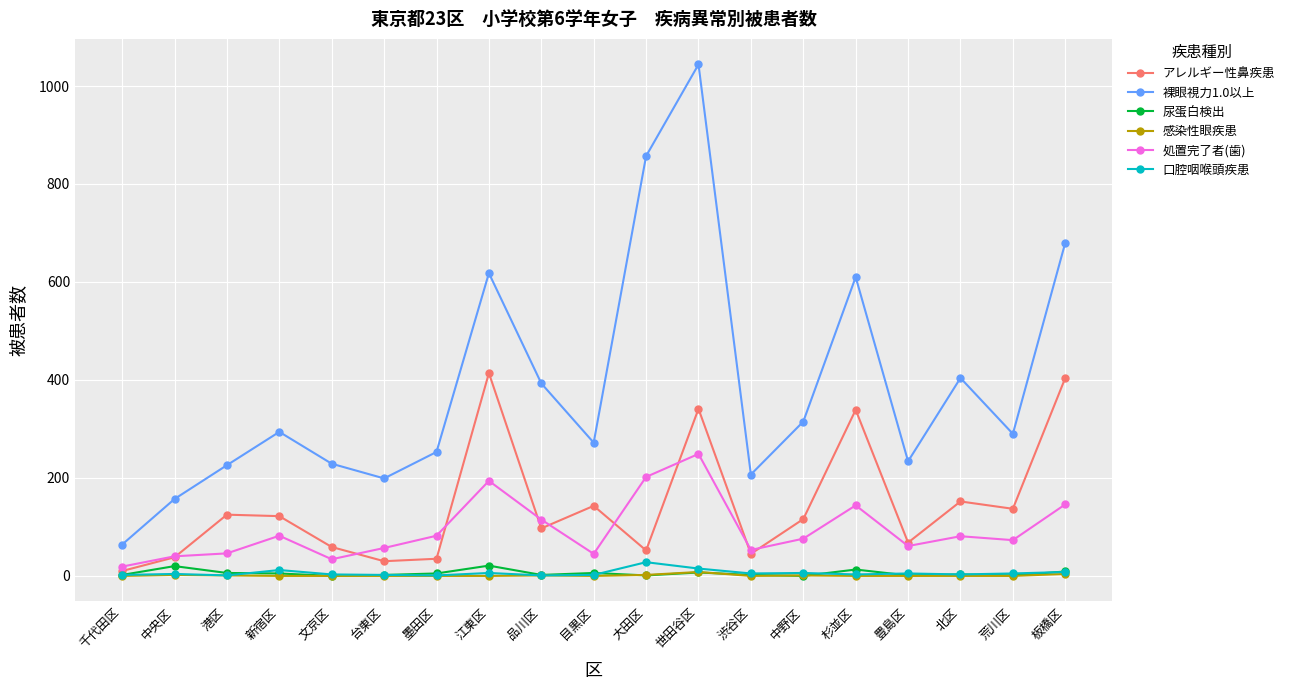

True or false: 裸眼視力1.0以上 and 口腔咽喉頭疾患 intersect in this chart.

False